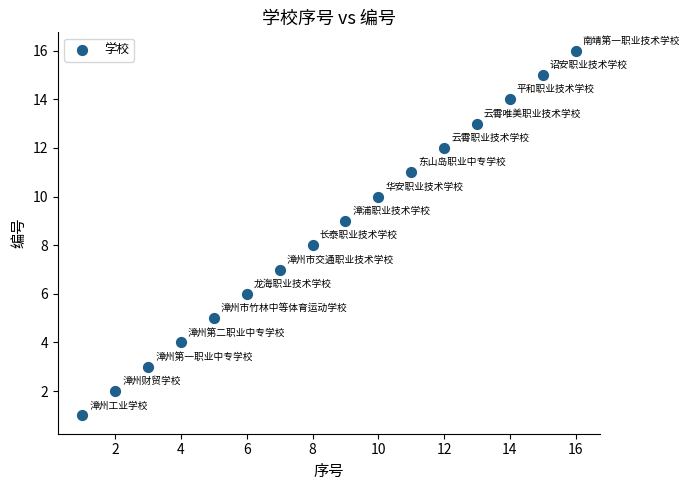

What is the range of Y values (max minus min)?

15